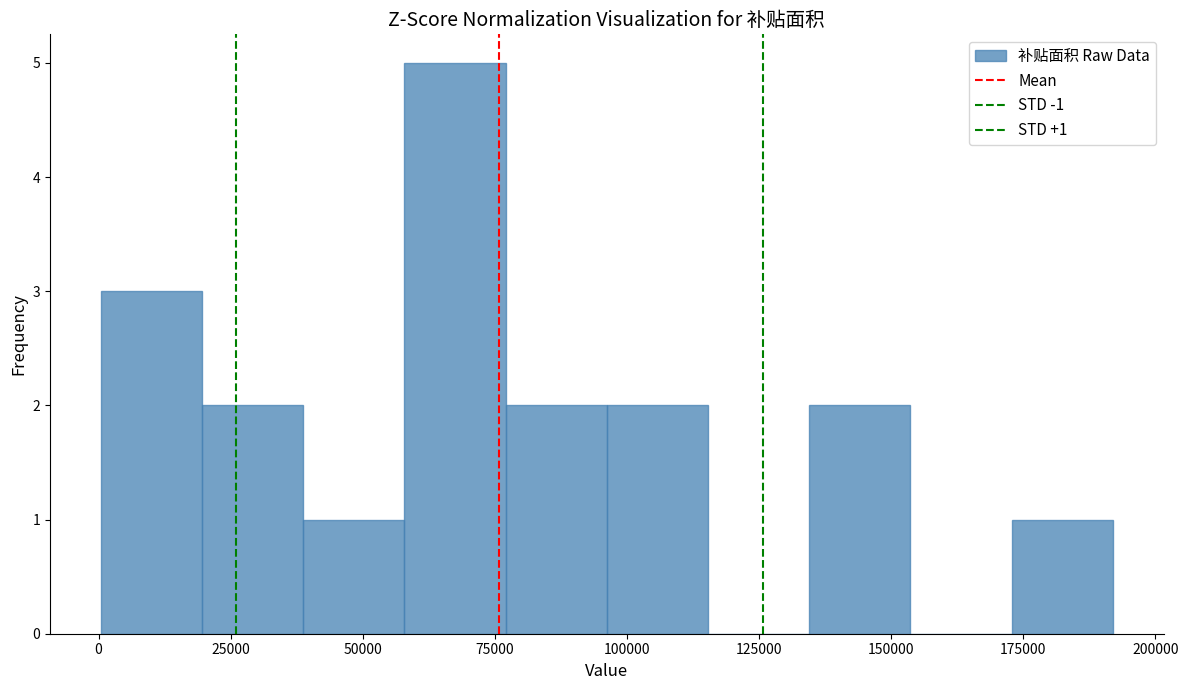

Read against the x-axis, roughly where is the centre of the tallest bar?

65000